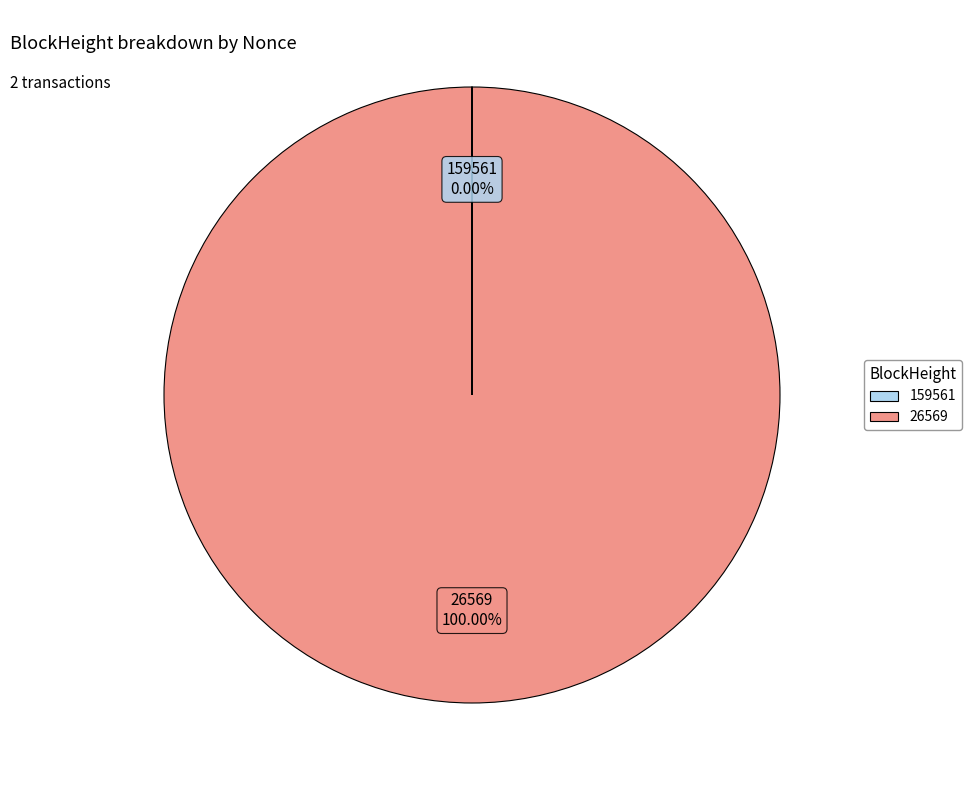

Which category has the biggest portion of the pie?

26569